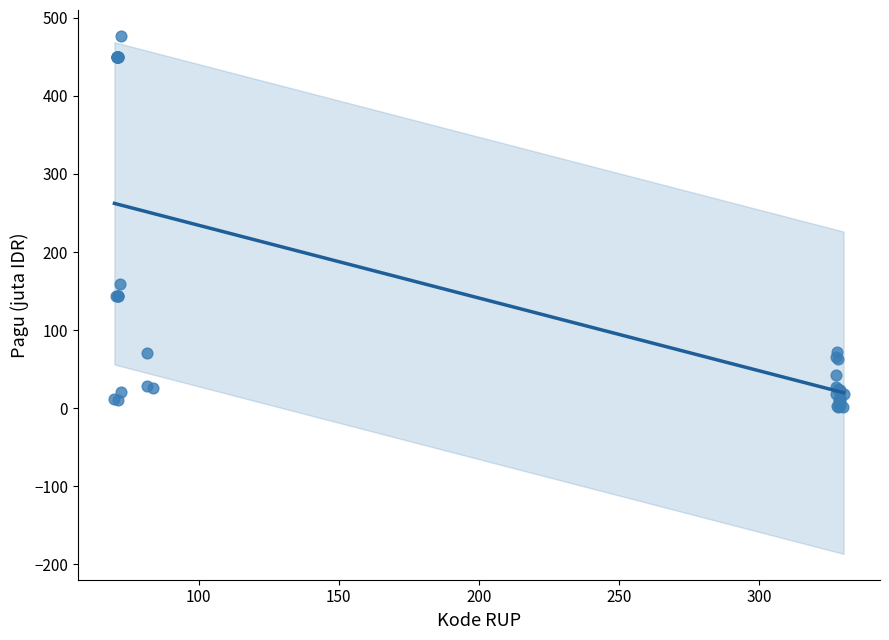

What Y value in the scatter plot is closest to 239?

159.4